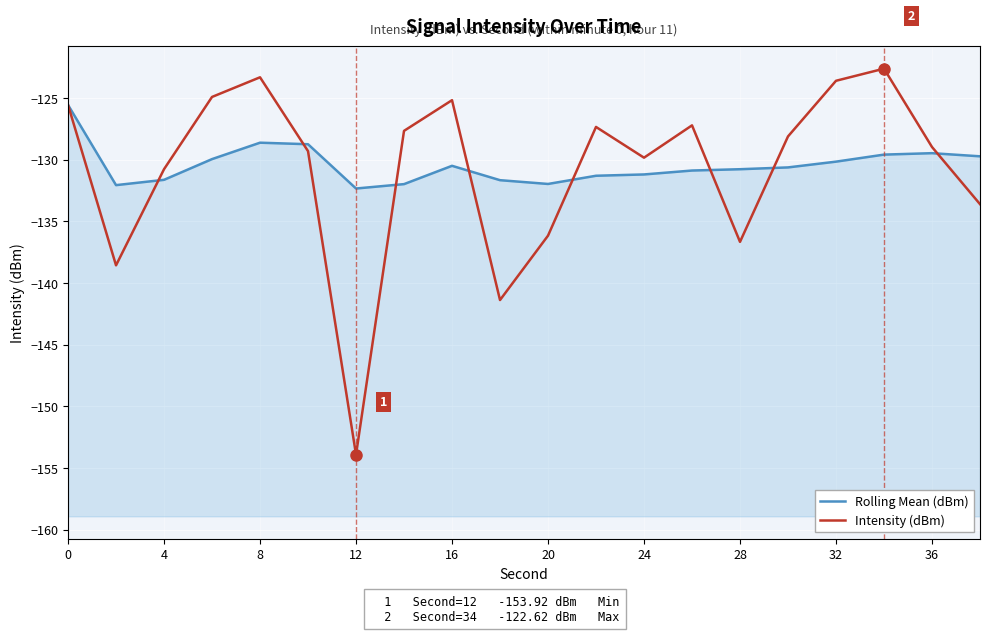

Between 14 and 8, which is larger?

14